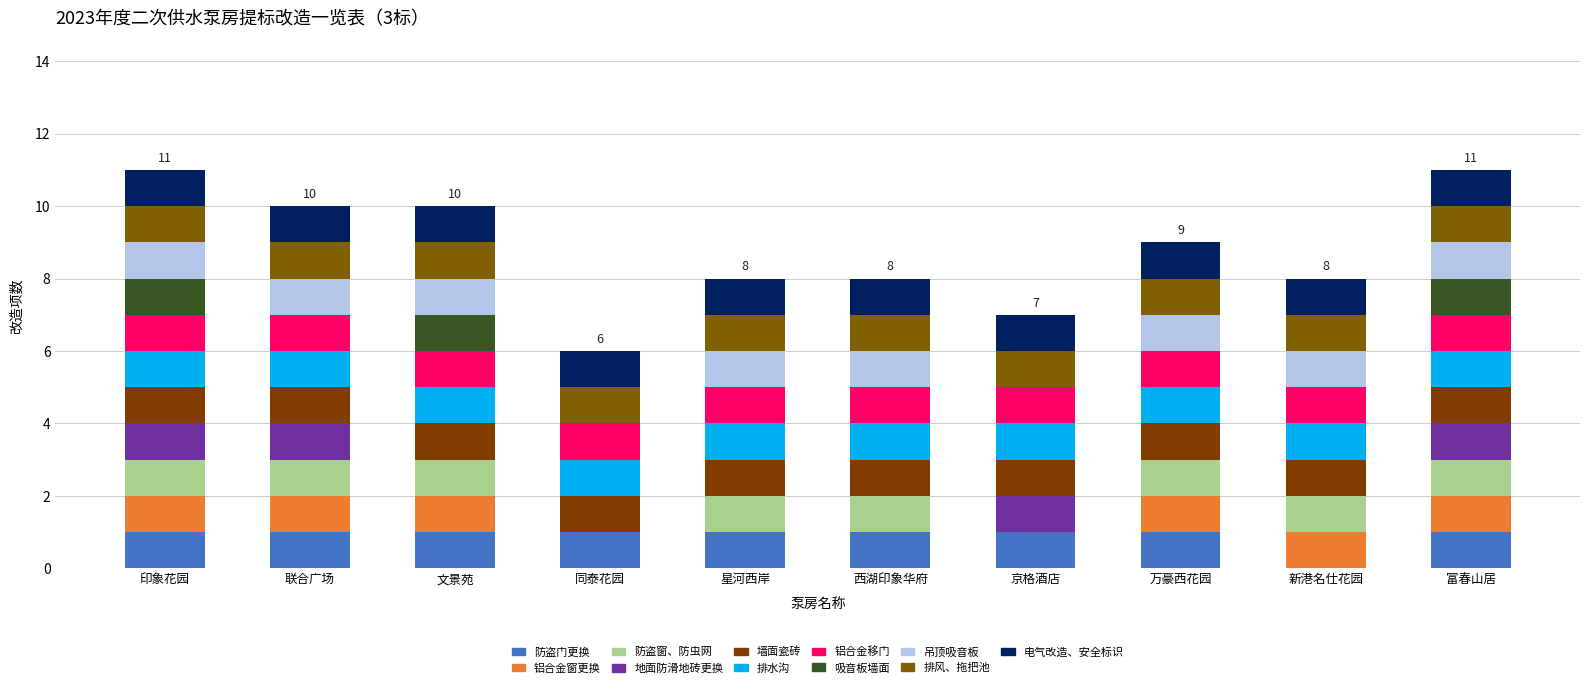

Does the chart contain stacked bars?

Yes